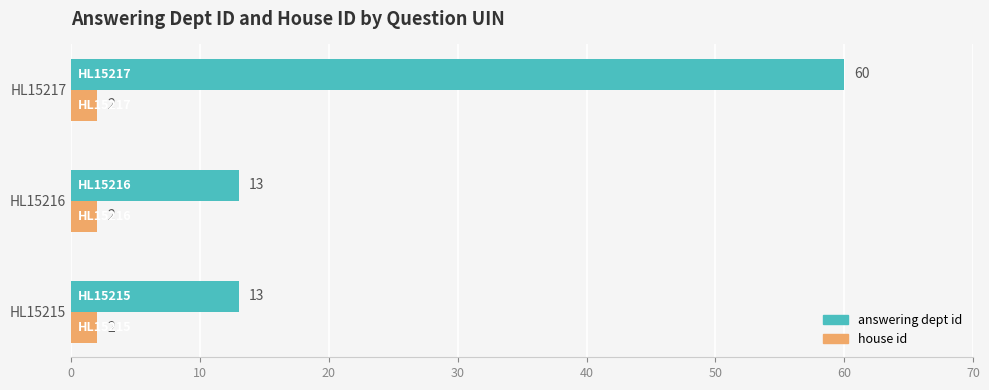

What is the spread (max minus min) of values at HL15217?

58